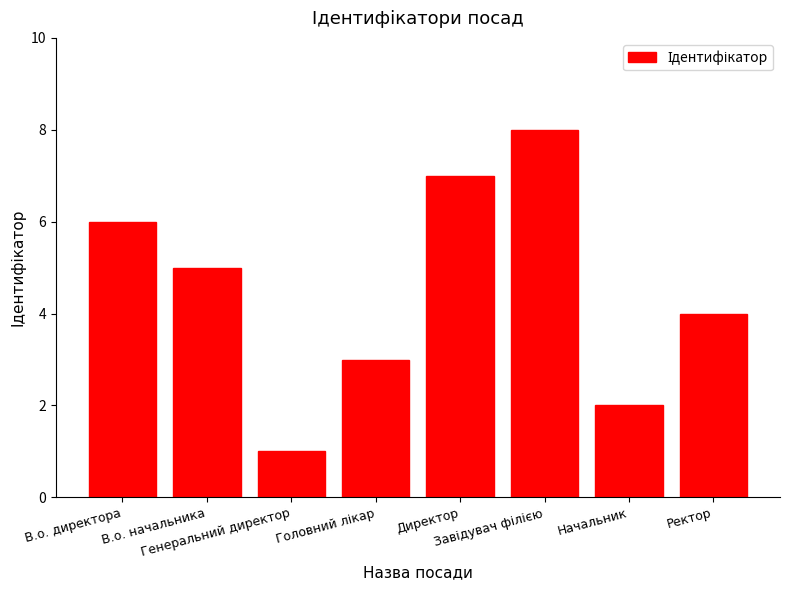

Count the values in the range 3 to 7.

5